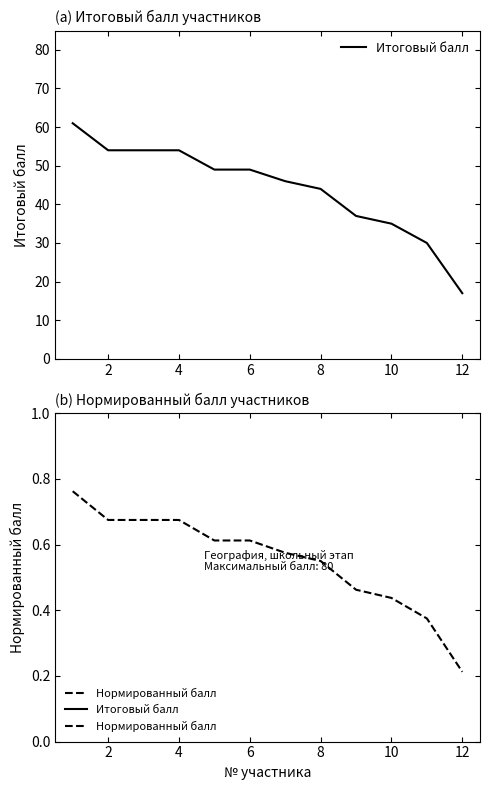

The Нормированный балл series shows 0.7 at 4. True or false?

True